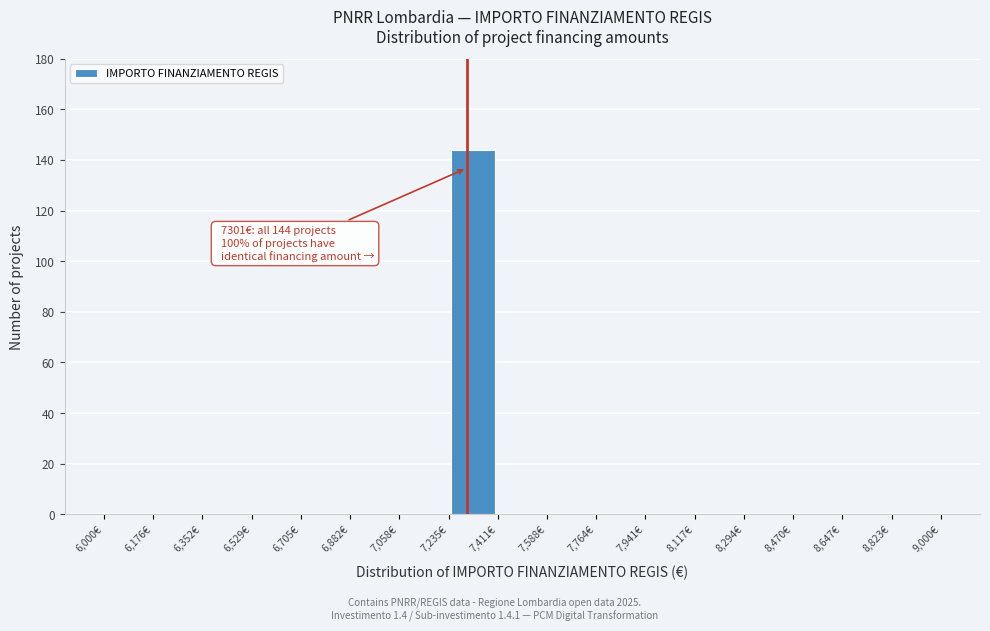

Over which range of the x-axis is the bar tallest?

7240 to 7420